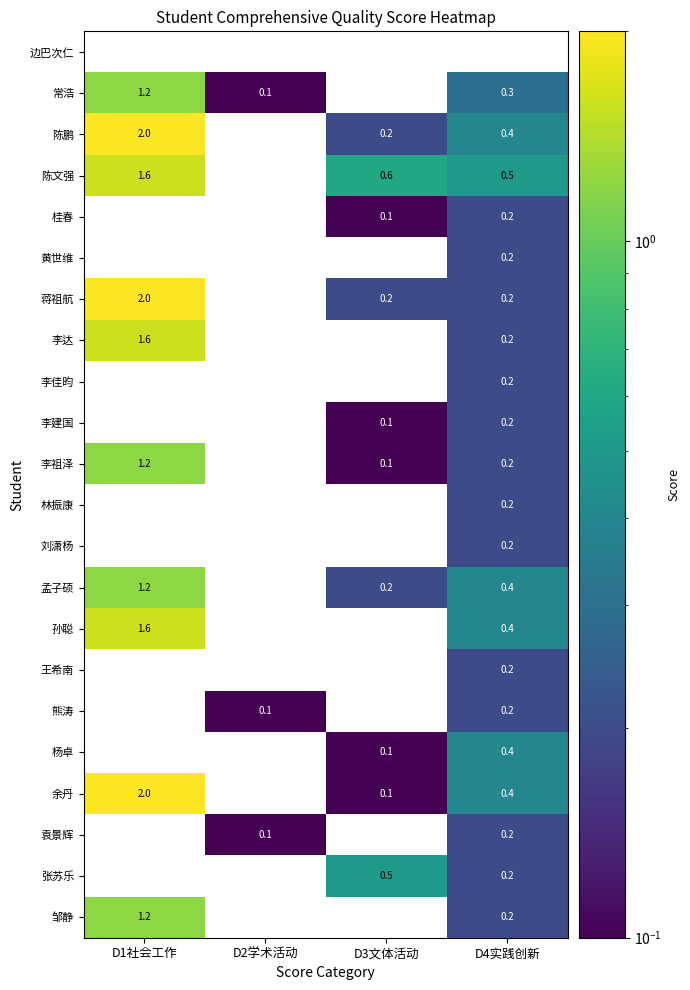

True or false: 李达 has a value of 0.0 at D3文体活动.

True